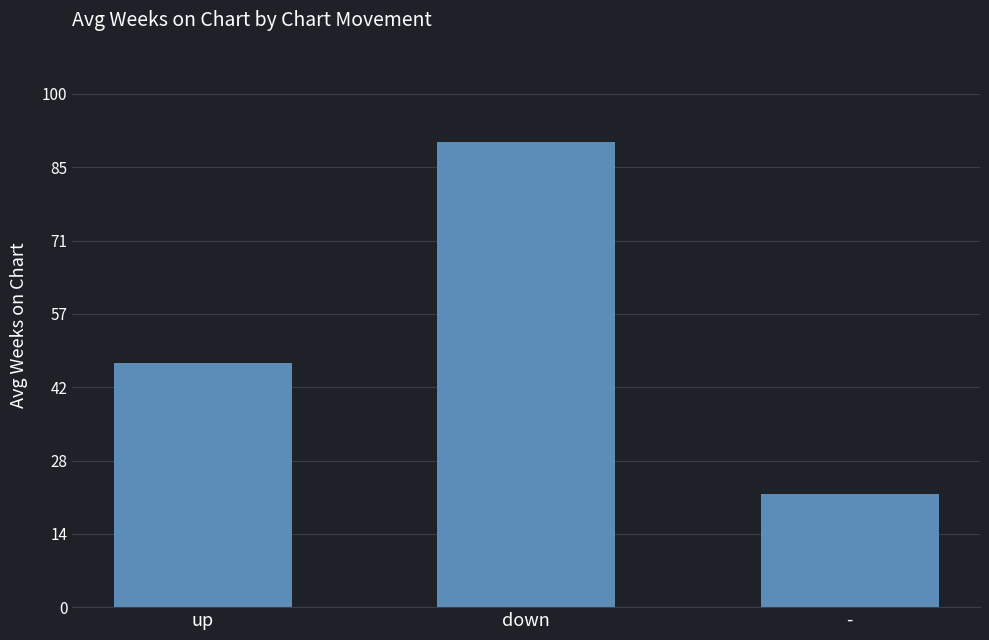

Which category has the lowest value across all series?

-